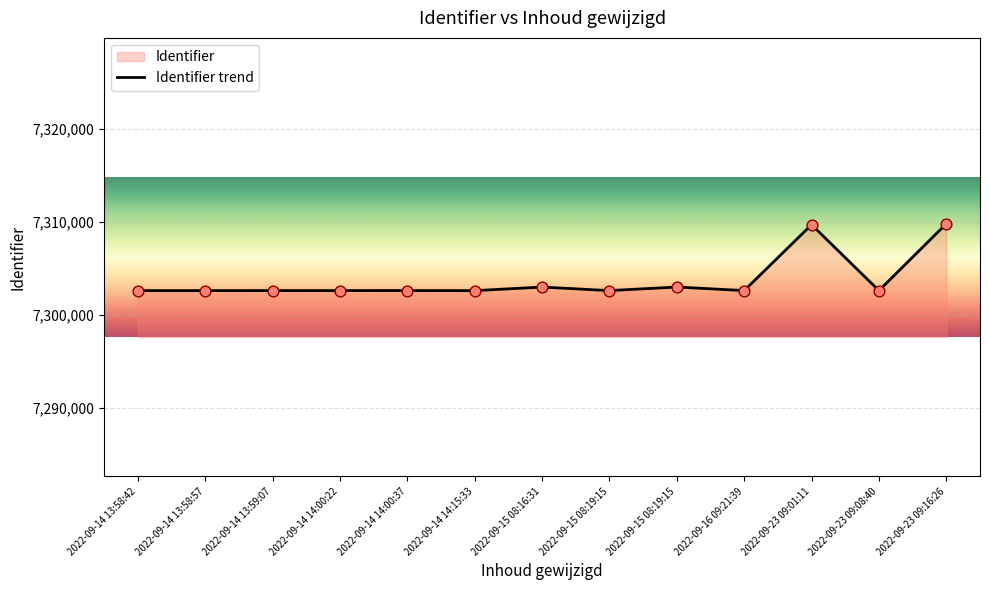

What is the ratio of the value at 2022-09-15 08:16:31 to the value at 2022-09-15 08:19:15?

1.0